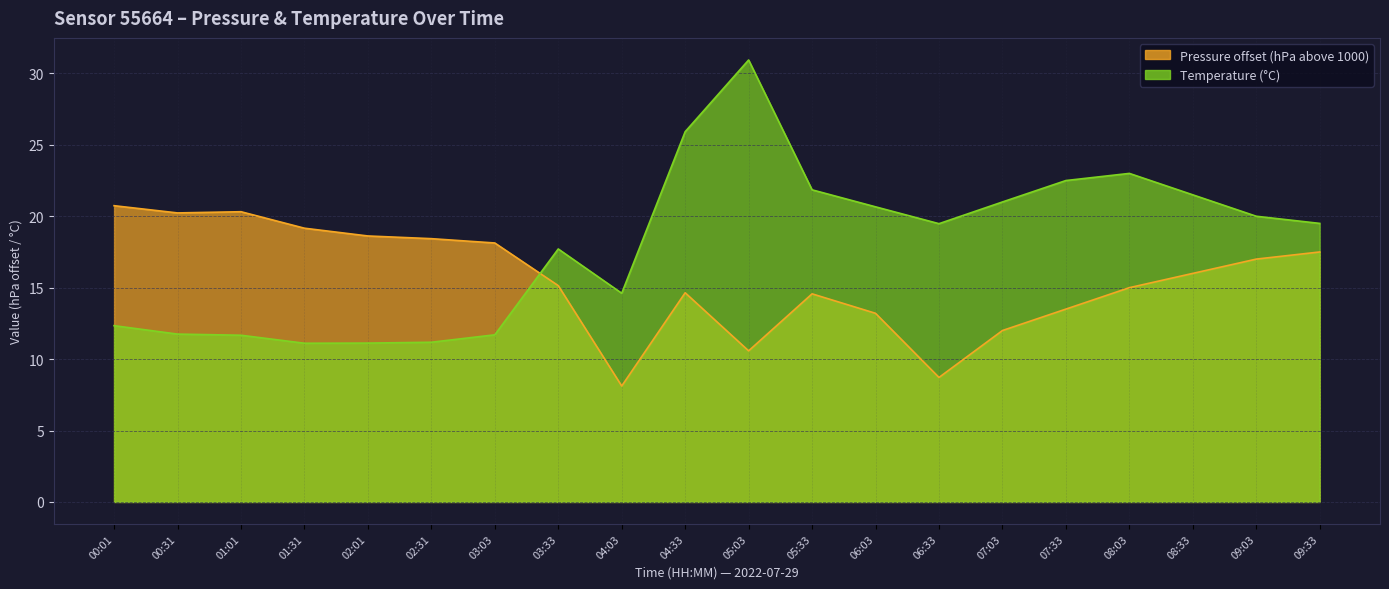

How many lines are shown in the chart?

2